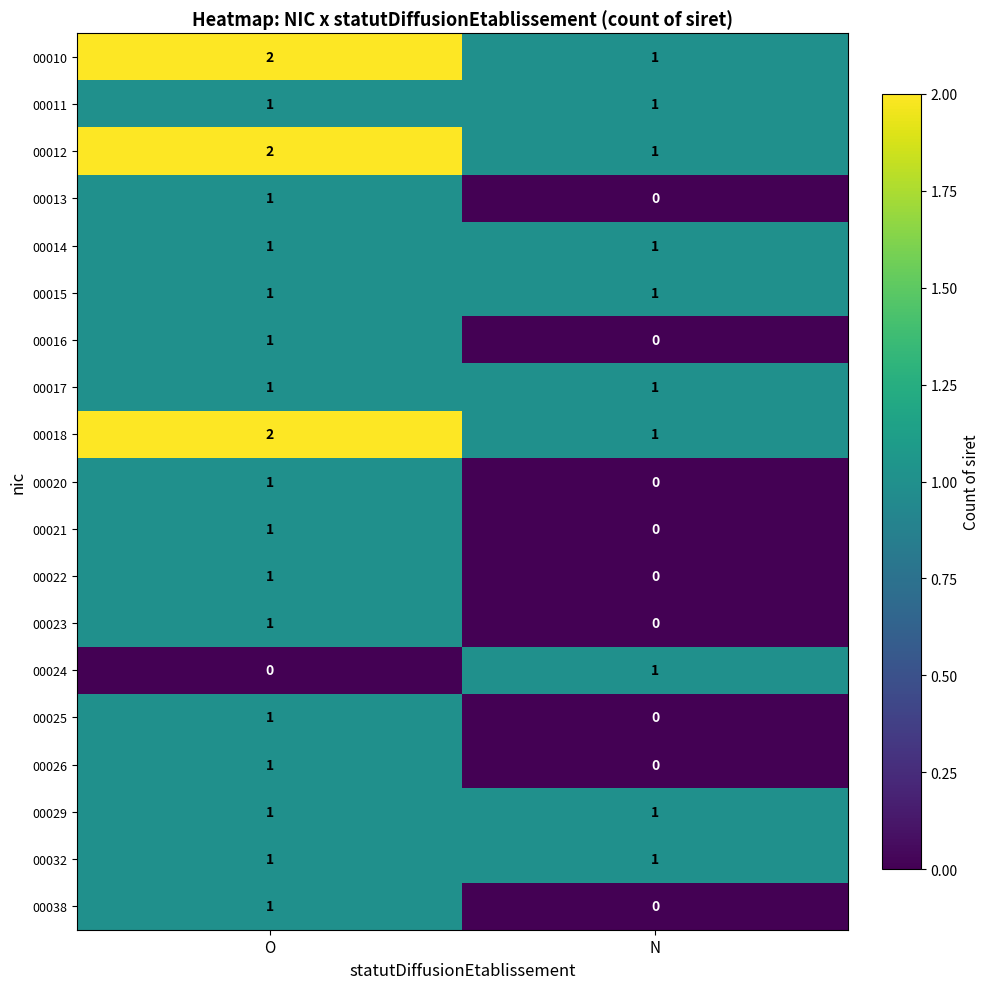

Count the number of categories in the chart.

2